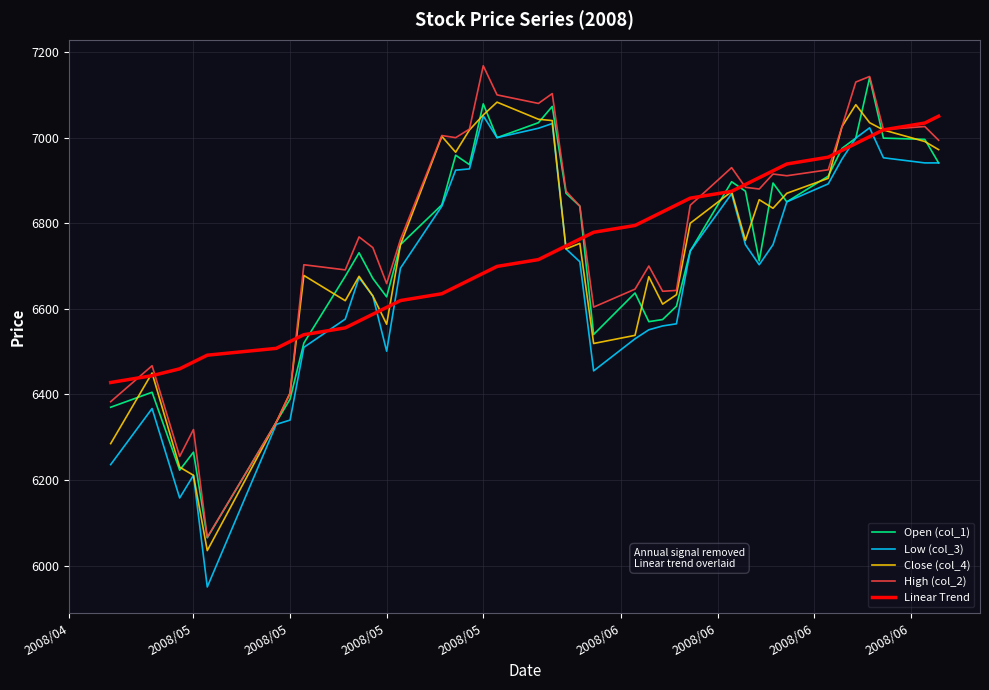

At how many categories does at least one series exceed 5994?

40